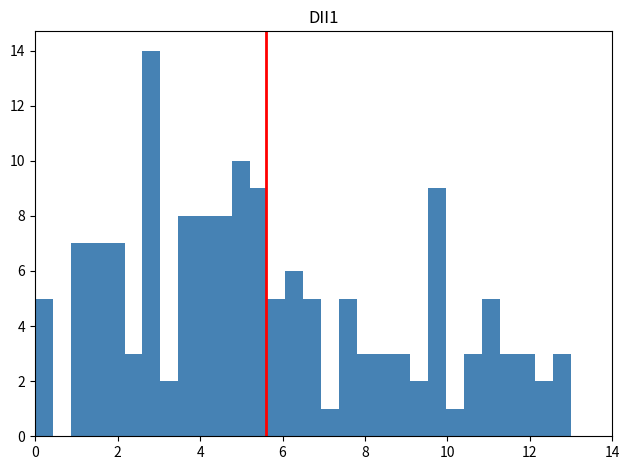

Read against the x-axis, roughly where is the centre of the tallest bar?

2.8